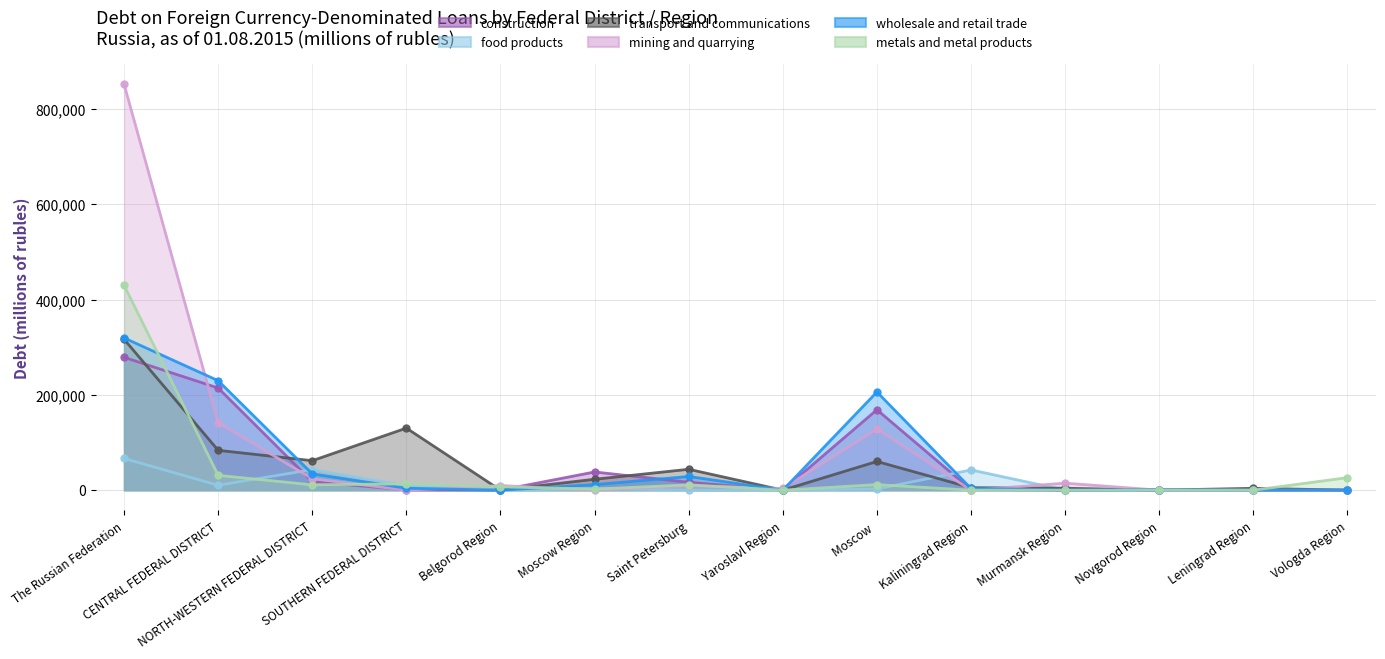

At which category is the sum across all series the highest?

The Russian Federation